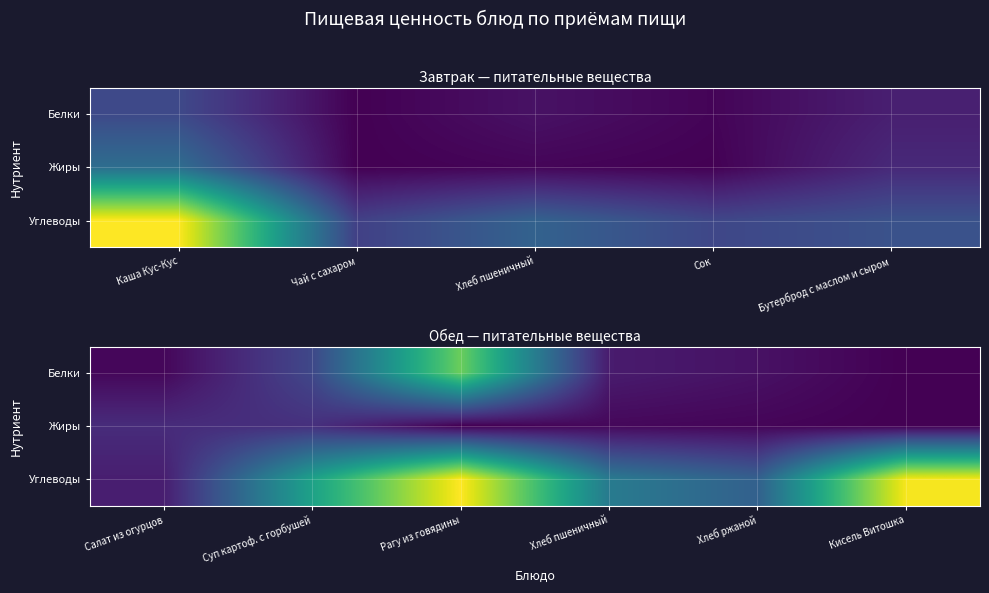

At Рагу из говядины, list the series in order from largest to smallest.

Углеводы, Белки, Жиры